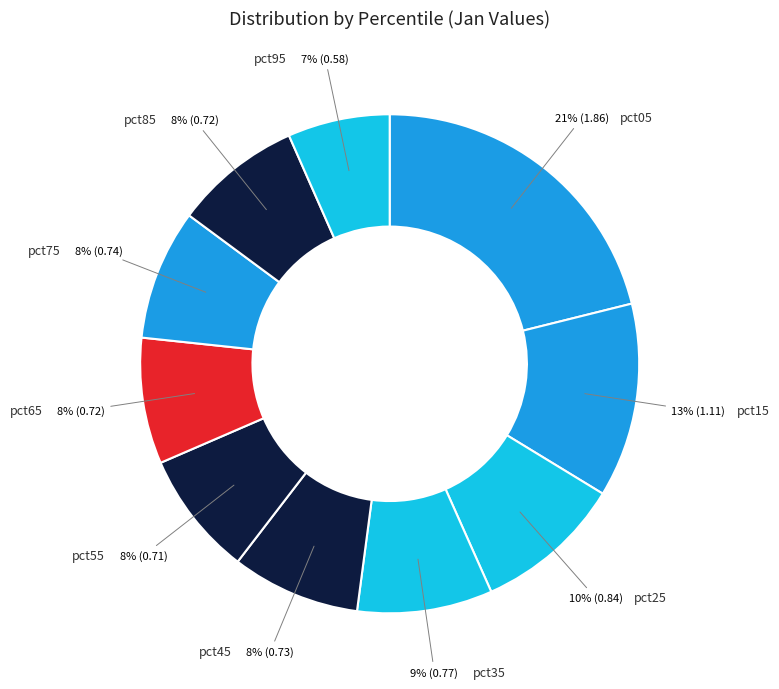

Count the number of slices in the pie.

10